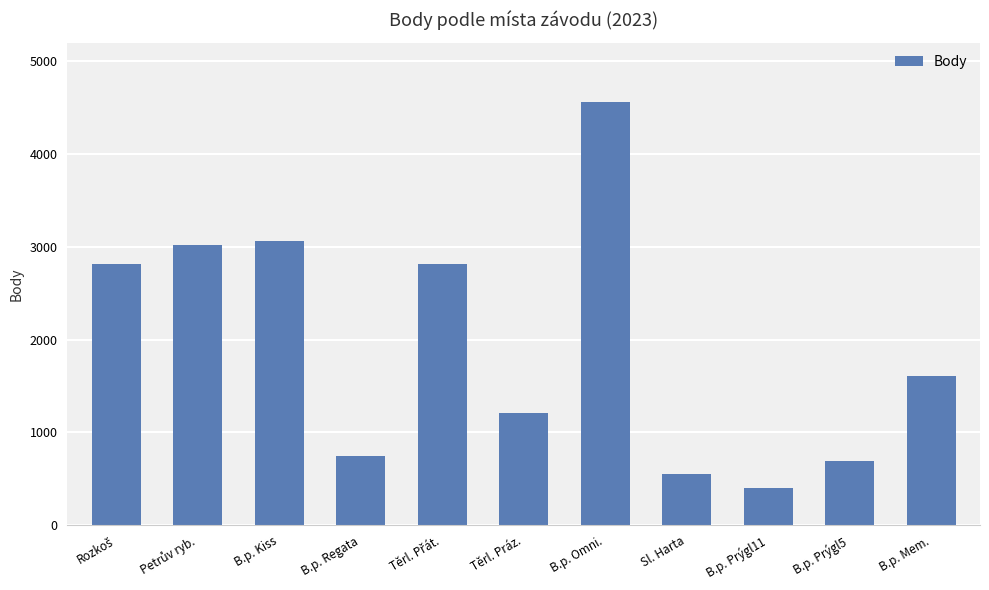

Is it true that the value at B.p. Kiss is 3058?

True